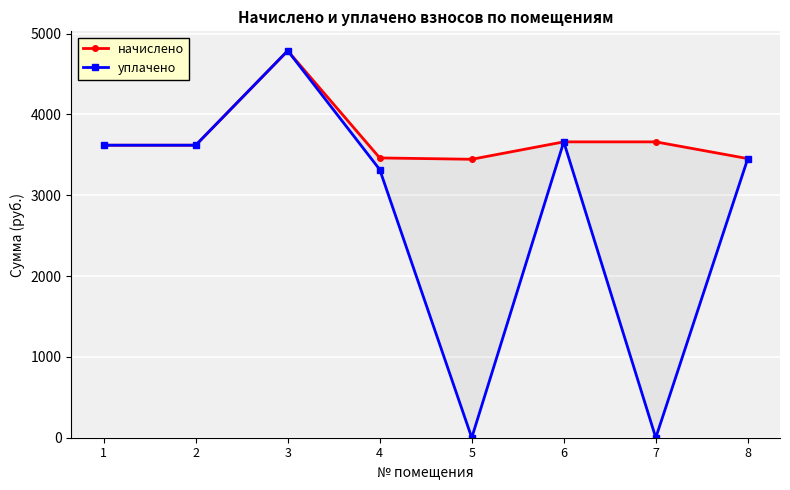

What is the sum of all начислено values?

29700.4